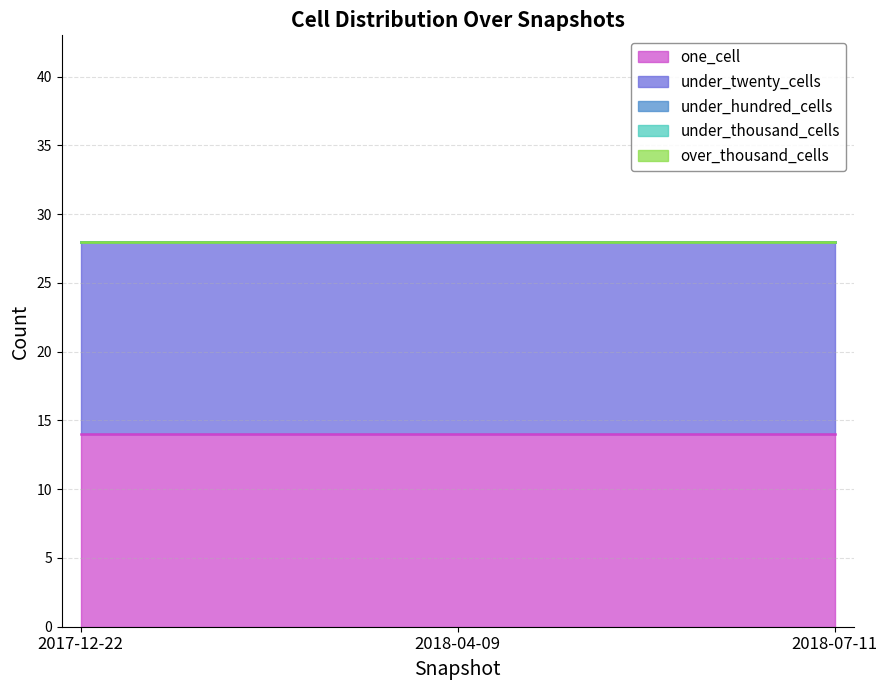

What position from the right is 2017-12-22?

3